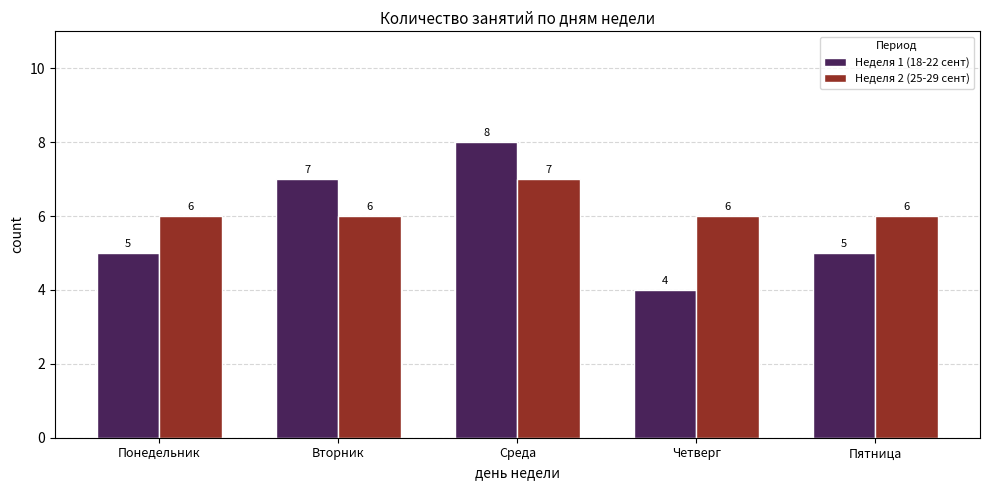

Does the chart contain any negative values?

No